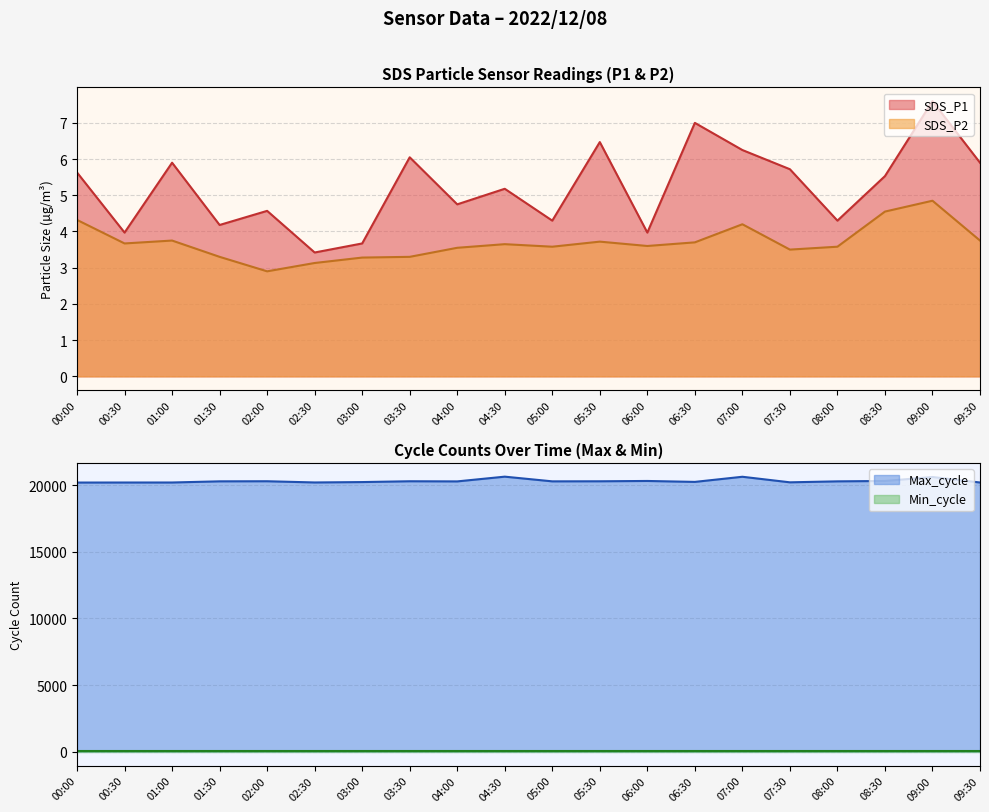

What is the difference between the SDS_P1 values at 07:30 and 02:30?

2.3